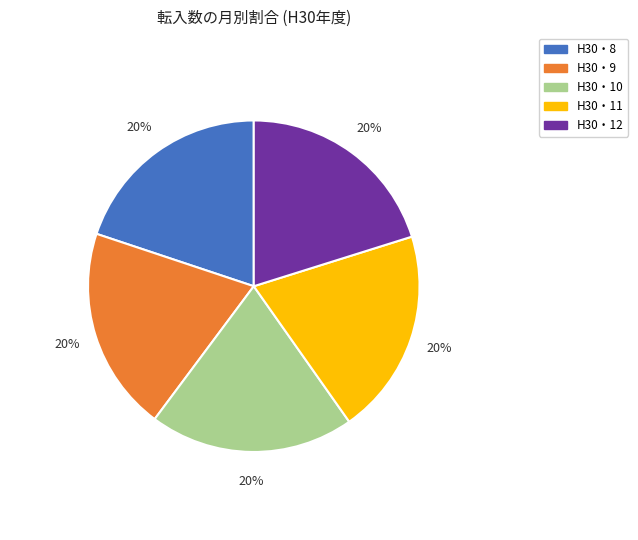

Is there any slice that represents more than half of the pie?

No